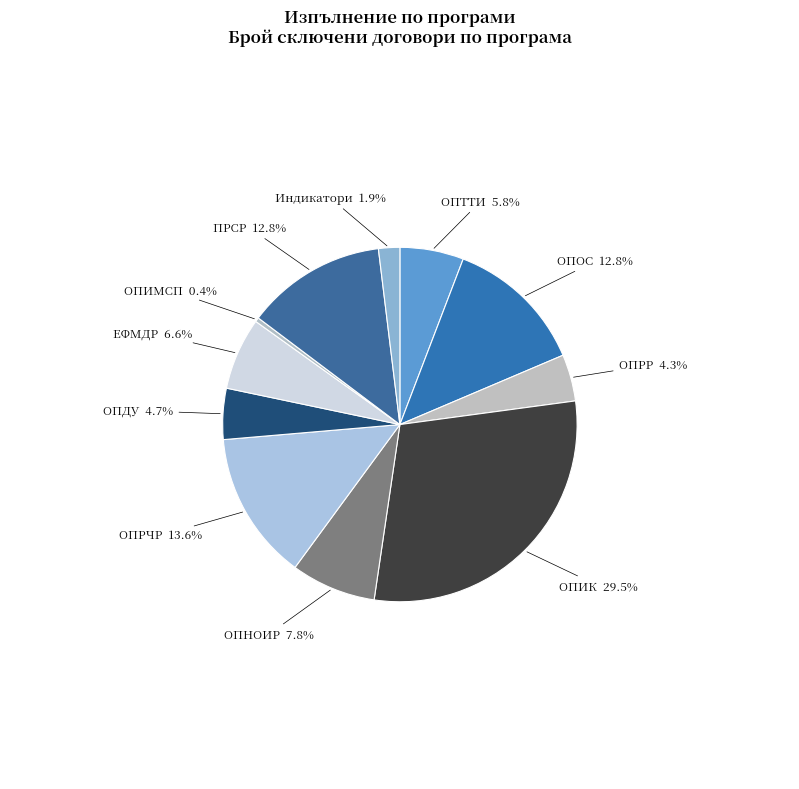

Count the number of slices in the pie.

11